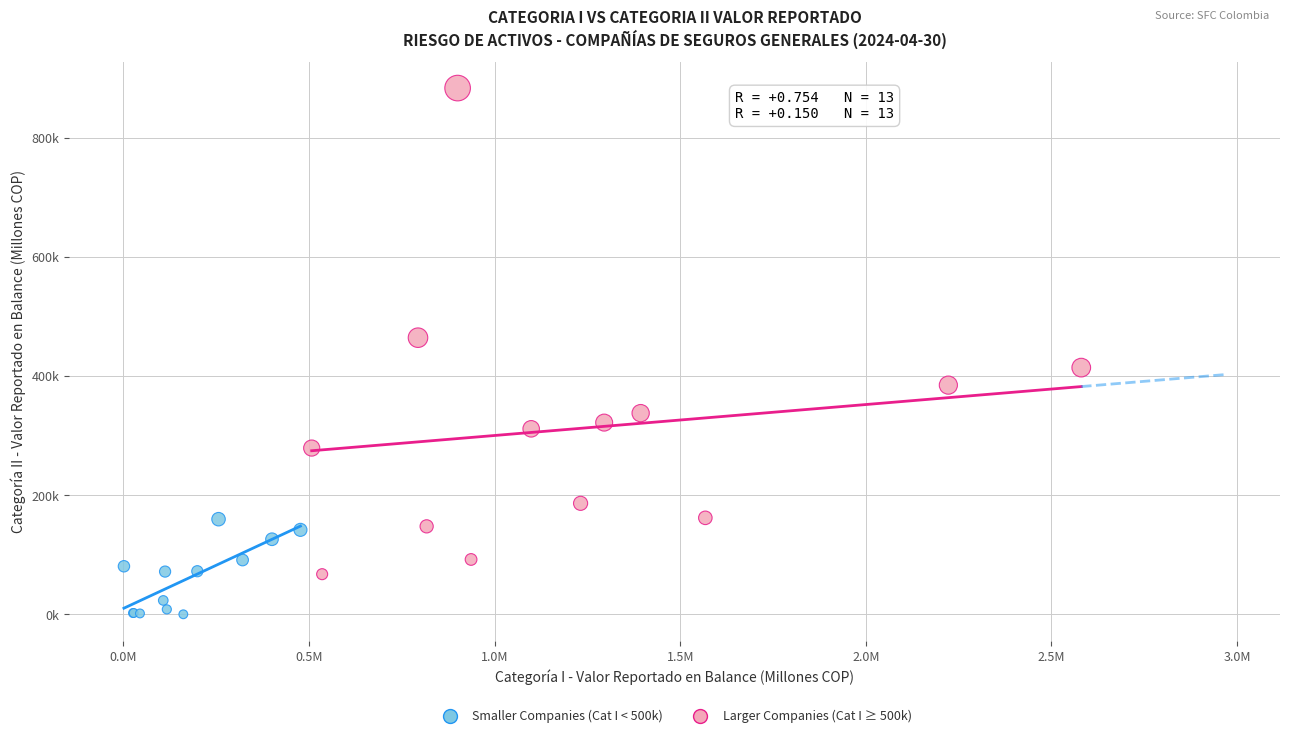

What are all the series names shown in the legend?

Smaller Companies (Cat I < 500k), Larger Companies (Cat I ≥ 500k)